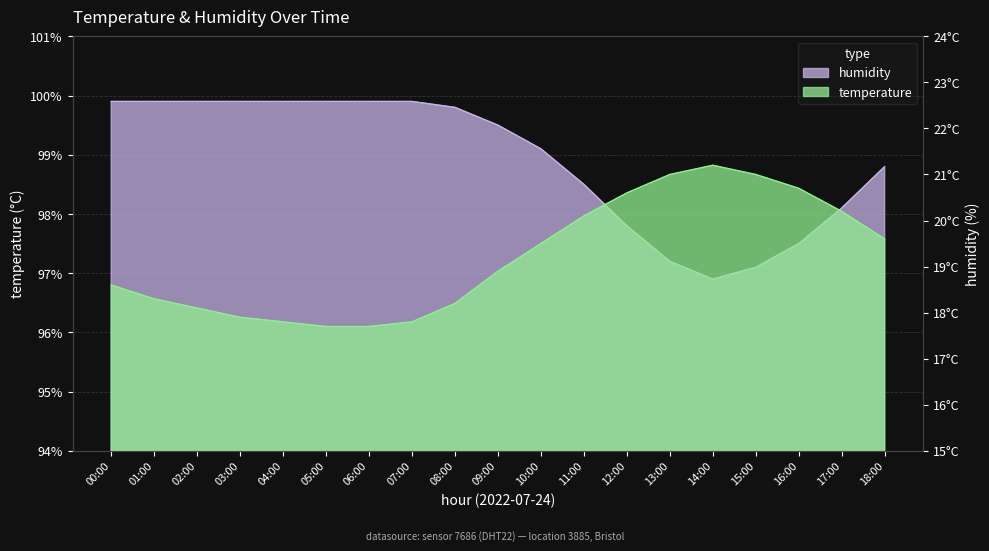

Which has a higher value, 06:00 or 00:00?

00:00